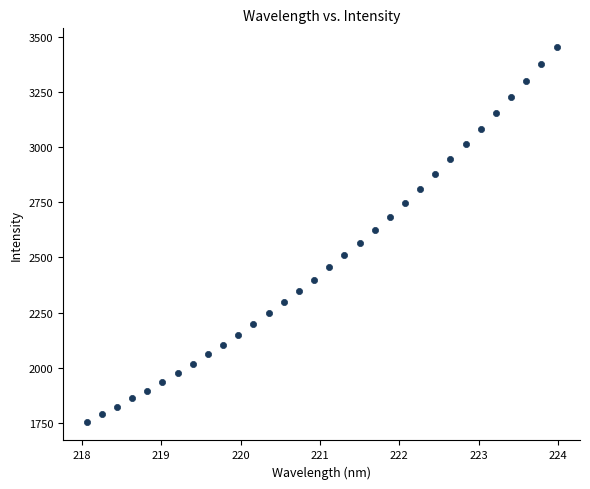

What is the range of X values (max minus min)?

5.9